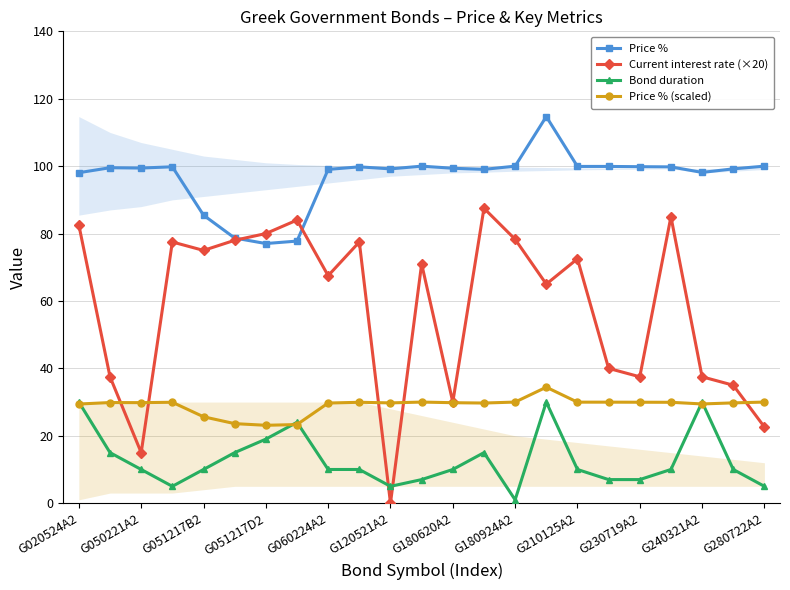

What is the sum of all Price % (scaled) values?

667.1